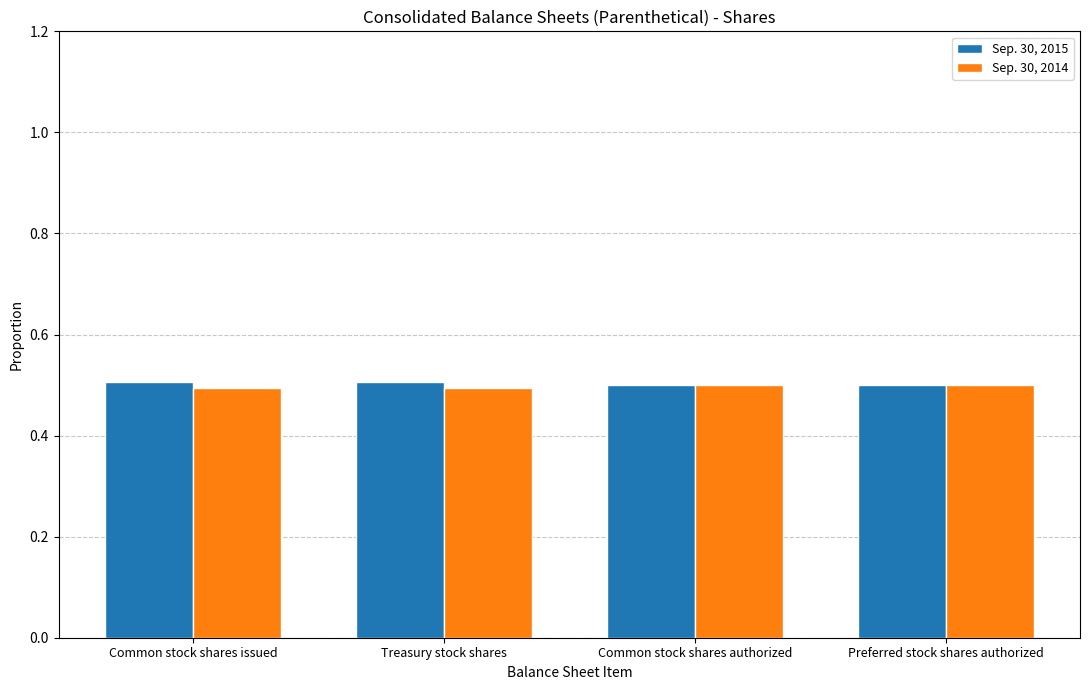

Reading left to right, extract all data points from this chart.

Sep. 30, 2015: Common stock shares issued=0.5	Treasury stock shares=0.5	Common stock shares authorized=0.5	Preferred stock shares authorized=0.5
Sep. 30, 2014: Common stock shares issued=0.5	Treasury stock shares=0.5	Common stock shares authorized=0.5	Preferred stock shares authorized=0.5